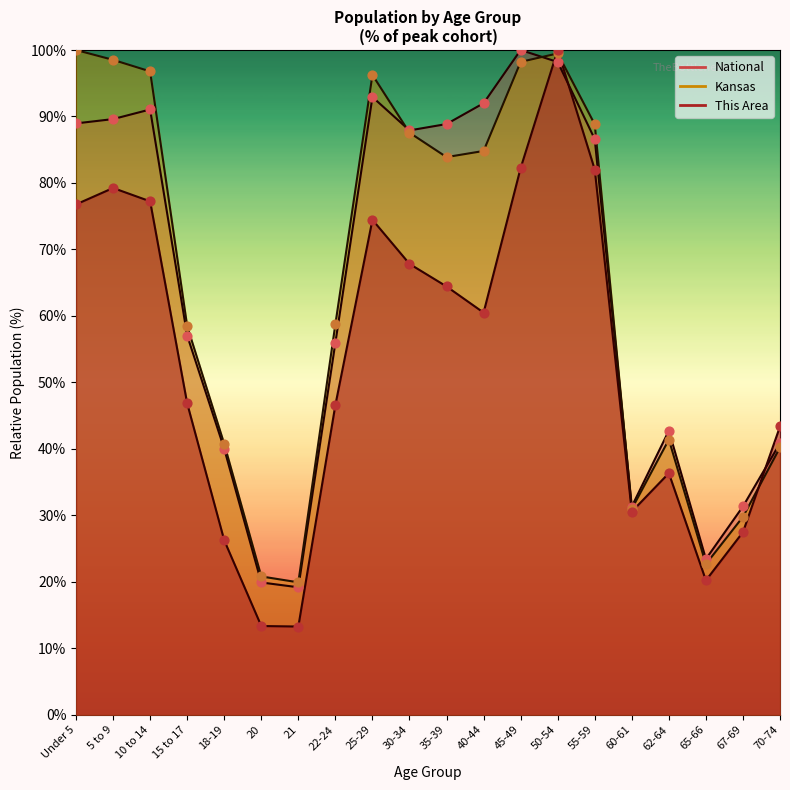

What are all the series names shown in the legend?

This Area, Kansas, National